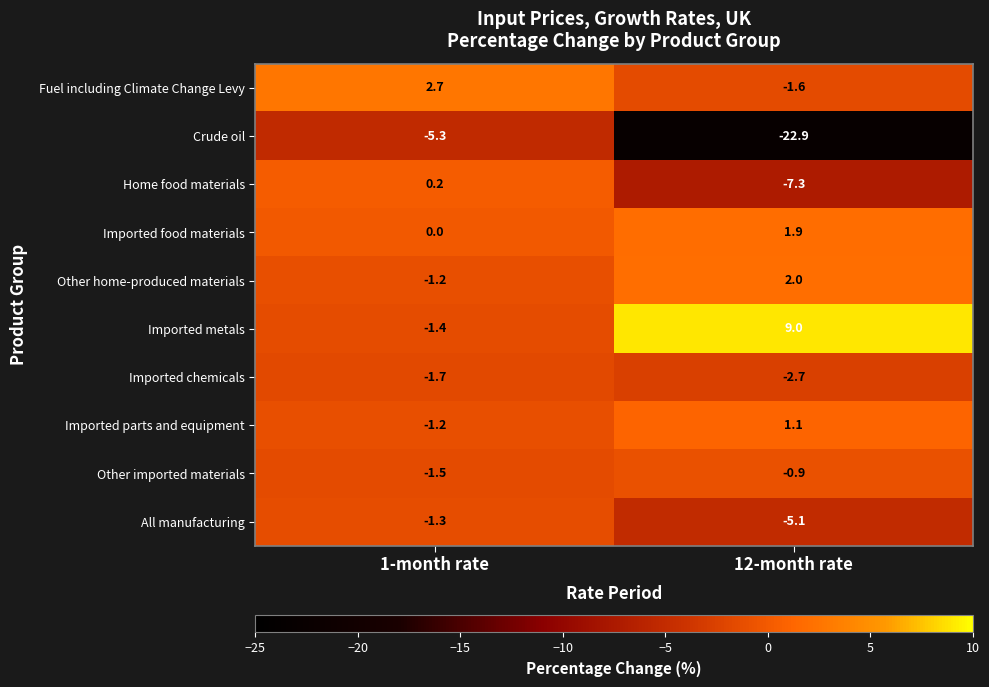

Reading left to right, what are all the values shown in this chart?

Fuel including Climate Change Levy: 1-month rate=2.7	12-month rate=-1.6
Crude oil: 1-month rate=-5.3	12-month rate=-22.9
Home food materials: 1-month rate=0.2	12-month rate=-7.3
Imported food materials: 1-month rate=0.0	12-month rate=1.9
Other home-produced materials: 1-month rate=-1.2	12-month rate=2.0
Imported metals: 1-month rate=-1.4	12-month rate=9.0
Imported chemicals: 1-month rate=-1.7	12-month rate=-2.7
Imported parts and equipment: 1-month rate=-1.2	12-month rate=1.1
Other imported materials: 1-month rate=-1.5	12-month rate=-0.9
All manufacturing: 1-month rate=-1.3	12-month rate=-5.1